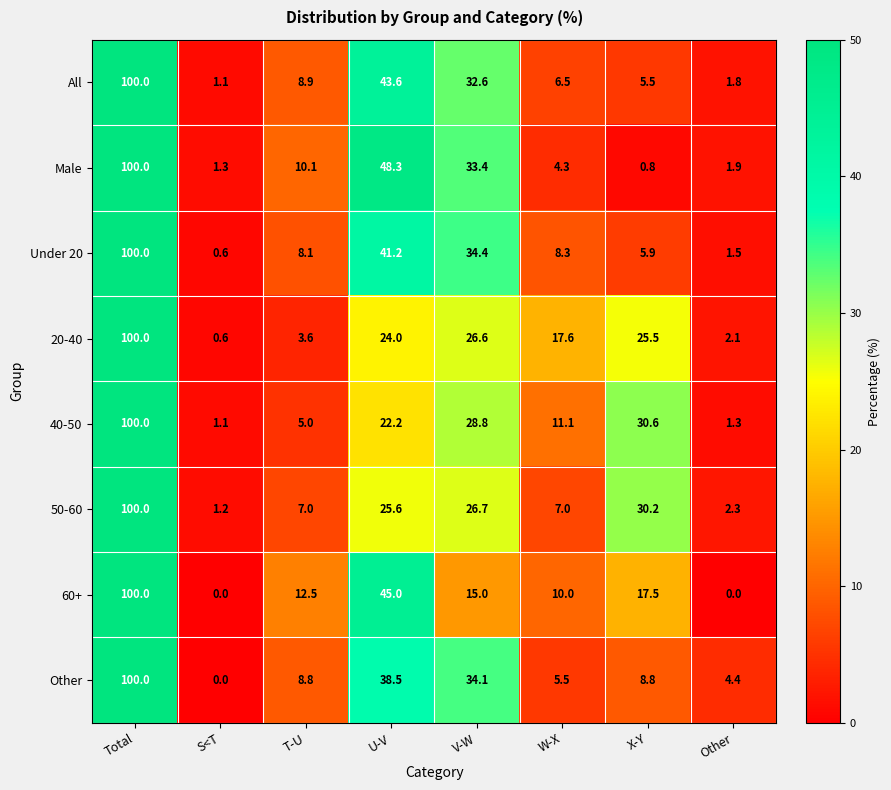

At which category is the sum across all series the highest?

Total